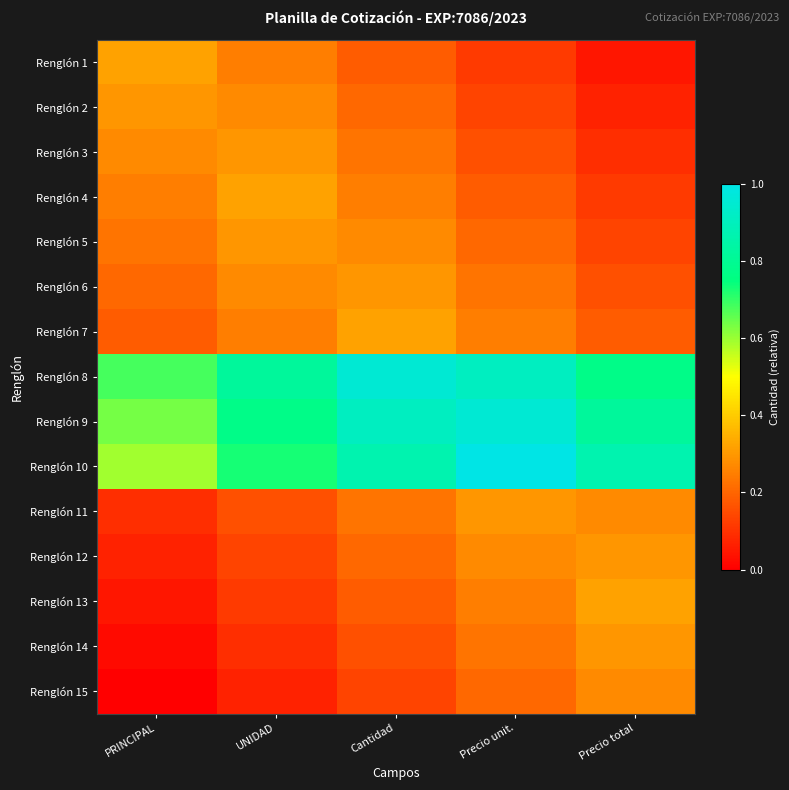

What is the maximum value shown in the chart?

1.0